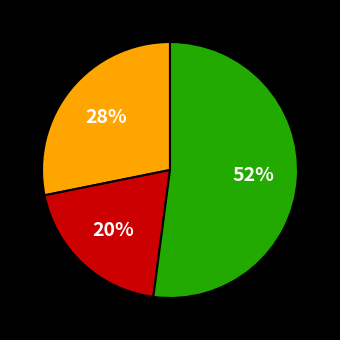

Count the number of slices in the pie.

3